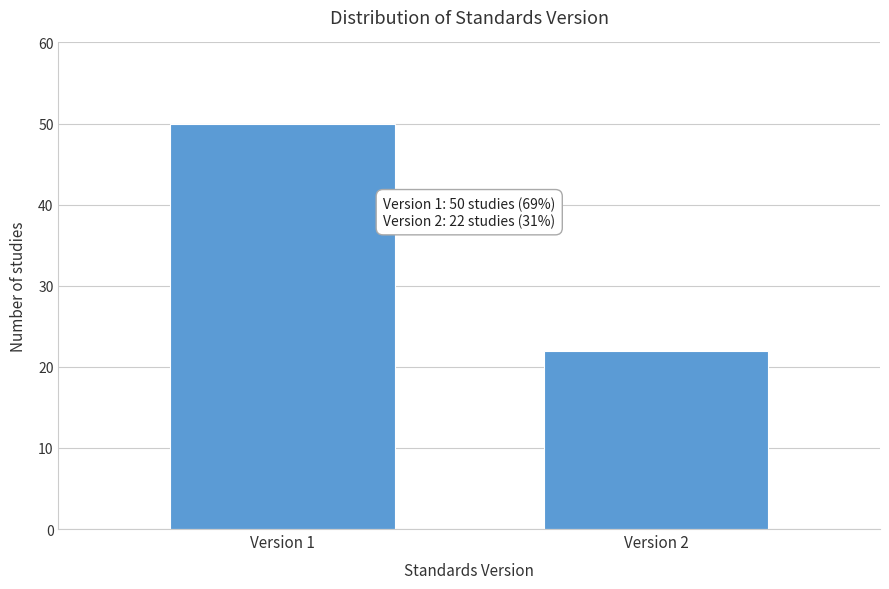

Reading left to right, extract all data points from this chart.

50	22